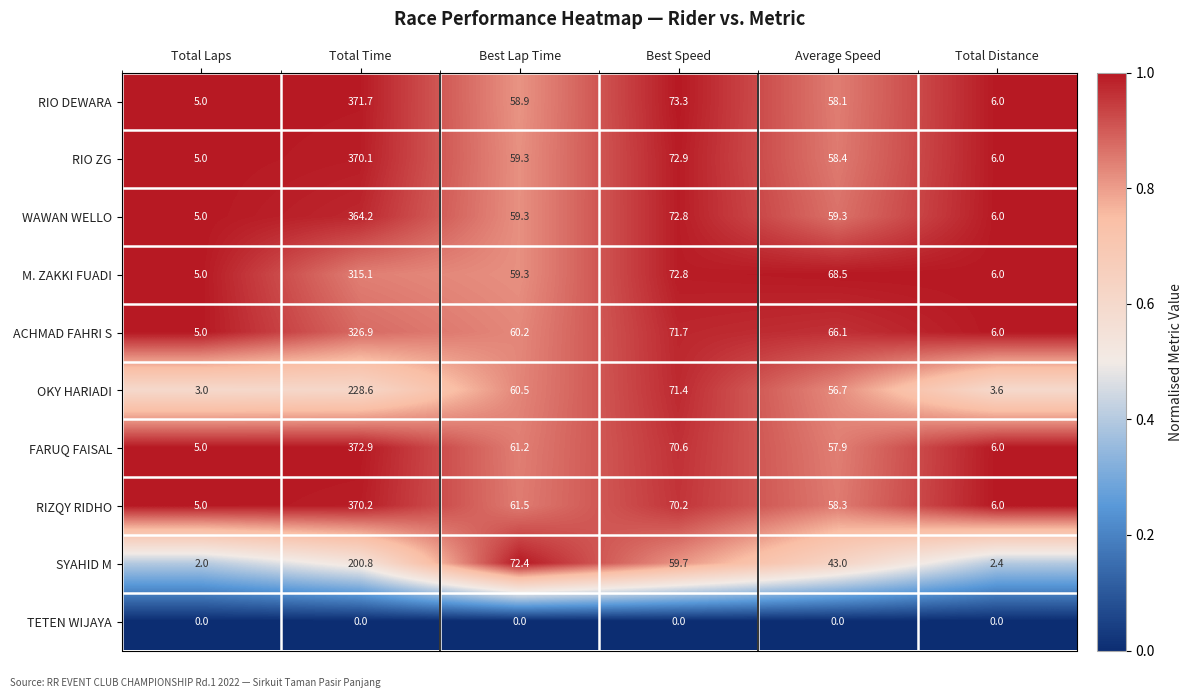

Where does the FARUQ FAISAL series first go above 61?

Total Time